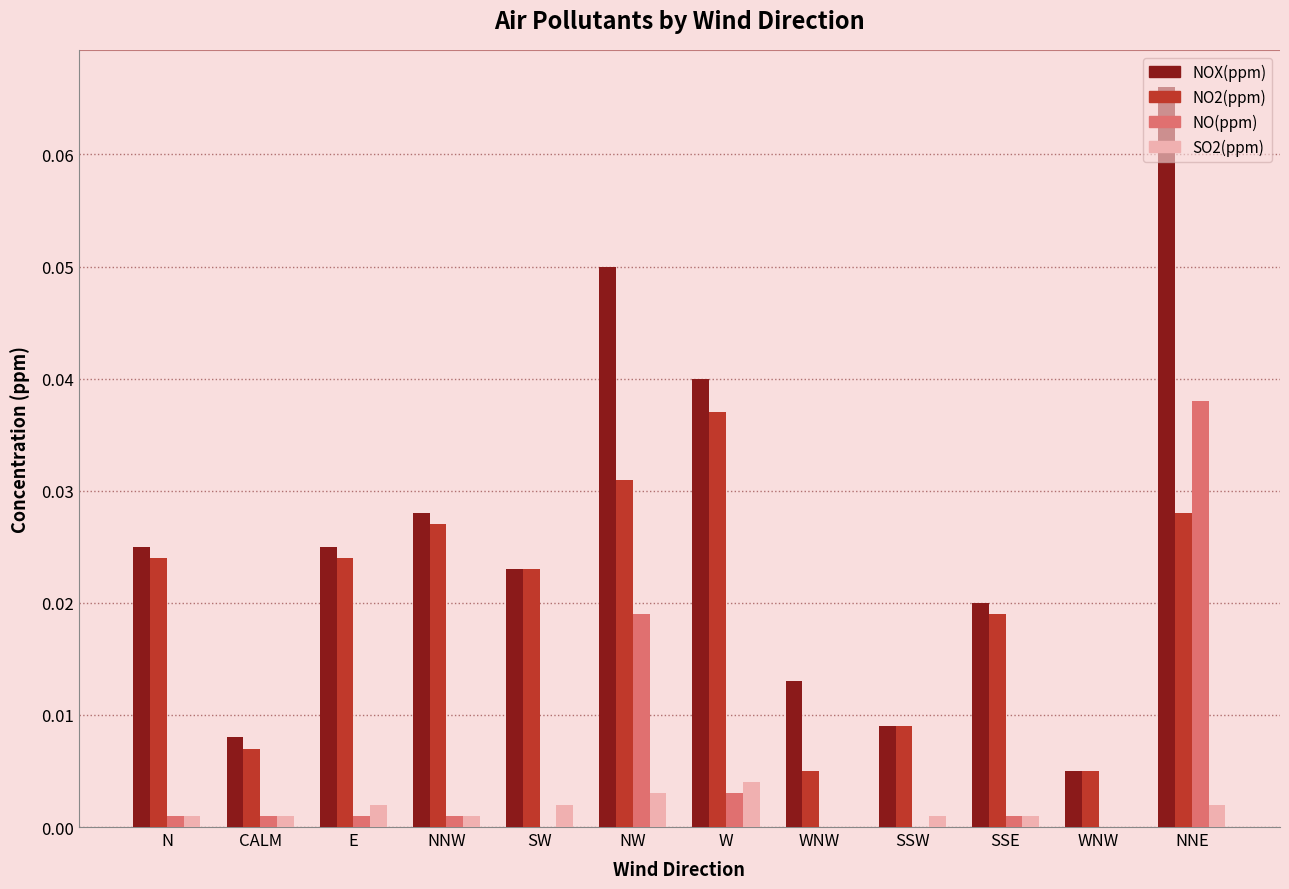

Count the number of data series in this chart.

4